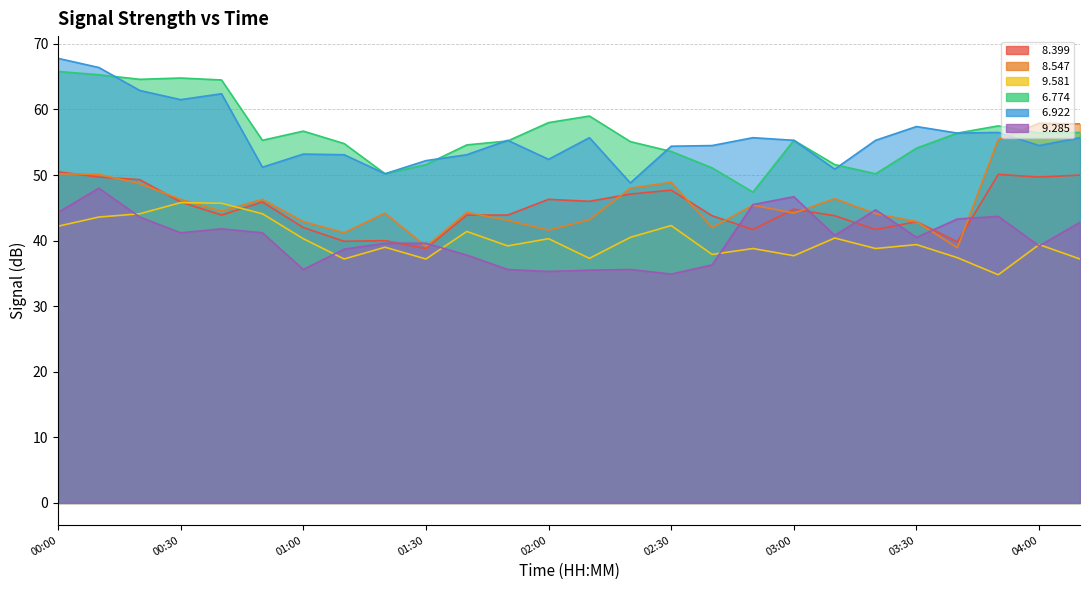

True or false:   8.399 and   6.922 cross at least once.

False